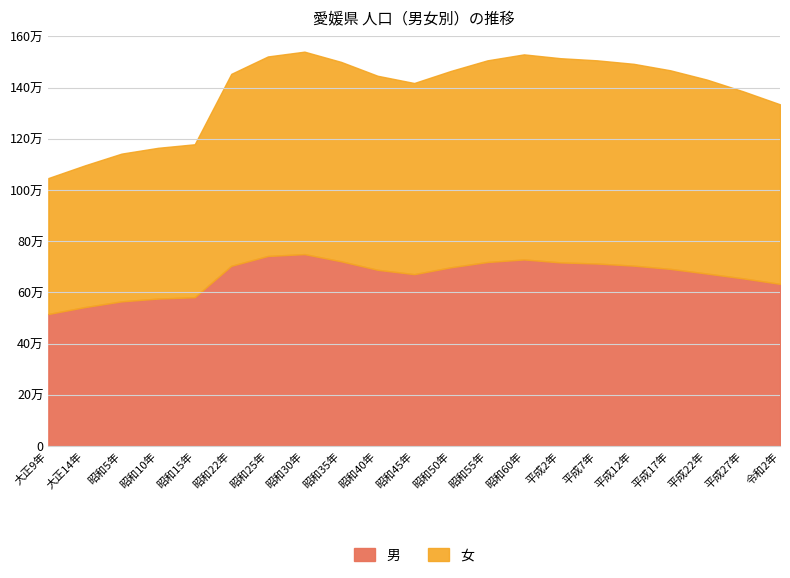

What is the difference between the 男 values at 平成2年 and 平成7年?

4422